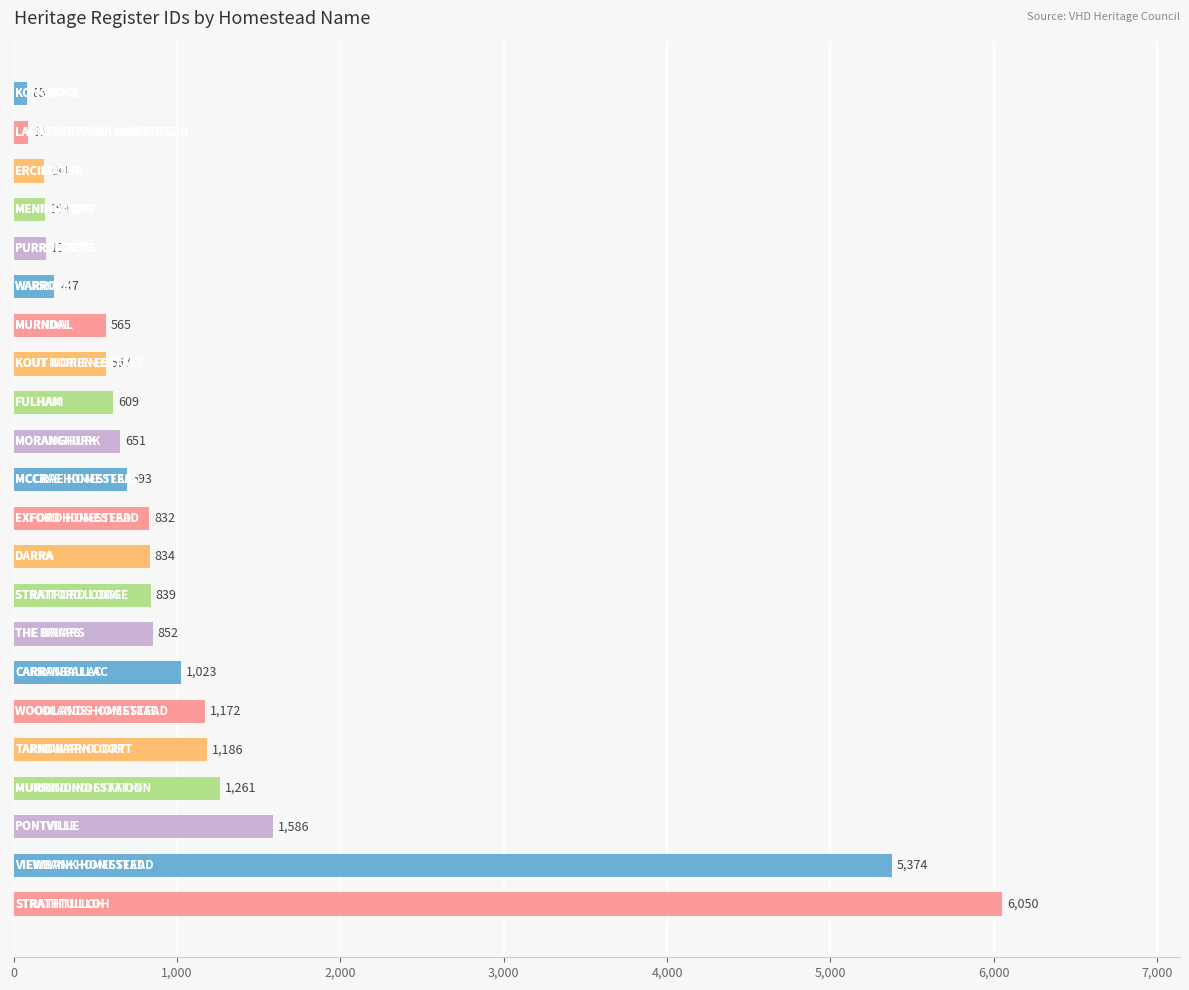

What is the sum of all values?

25090